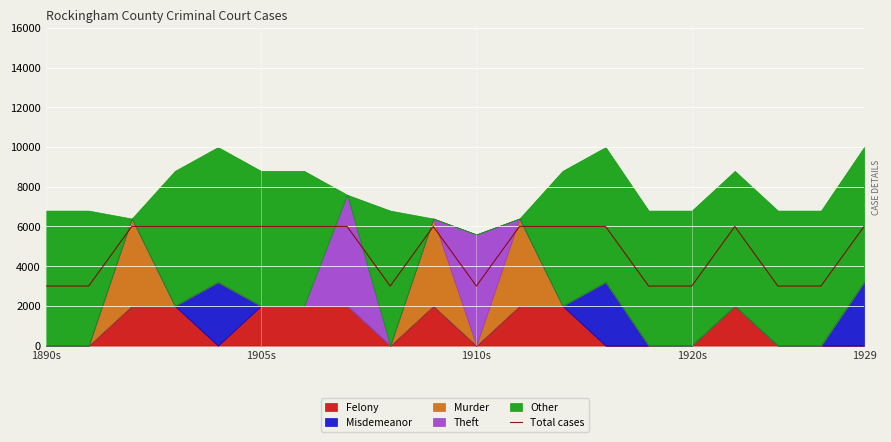

Between 8 and 14, which is larger?

8